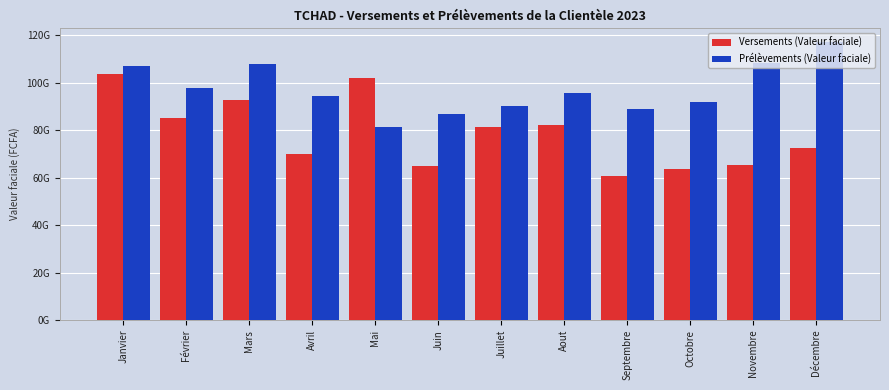

What is the label of the 2nd bar from the right?

Novembre